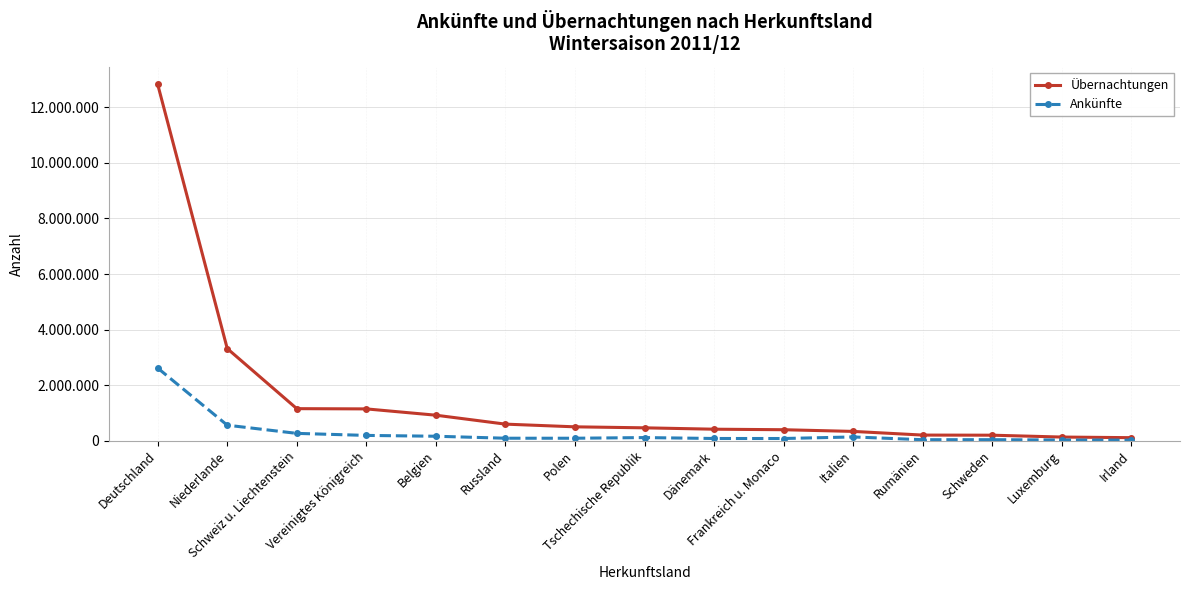

Reading right to left, what are all the values shown in this chart?

Übernachtungen: Irland=105182	Luxemburg=127352	Schweden=194288	Rumänien=198321	Italien=330807	Frankreich u. Monaco=391370	Dänemark=410314	Tschechische Republik=459604	Polen=495669	Russland=592731	Belgien=914506	Vereinigtes Königreich=1141481	Schweiz u. Liechtenstein=1150204	Niederlande=3314510	Deutschland=12827491
Ankünfte: Irland=17132	Luxemburg=20890	Schweden=32432	Rumänien=31674	Italien=131316	Frankreich u. Monaco=74993	Dänemark=75546	Tschechische Republik=108466	Polen=84814	Russland=85136	Belgien=156394	Vereinigtes Königreich=186395	Schweiz u. Liechtenstein=259812	Niederlande=554545	Deutschland=2611877